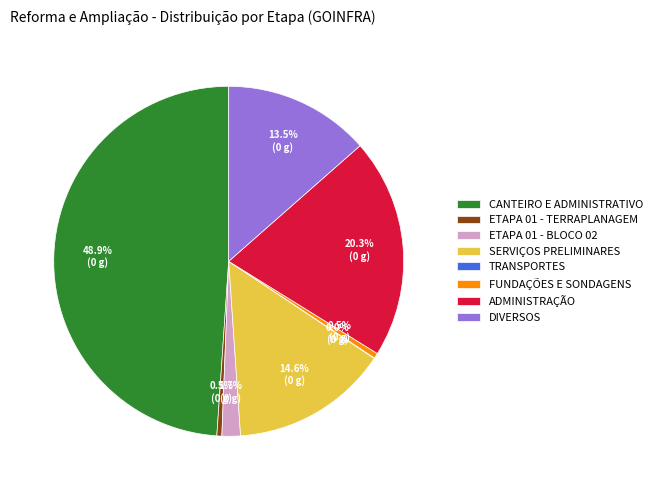

What percentage do SERVIÇOS PRELIMINARES and ETAPA 01 - BLOCO 02 together represent?

16.3%